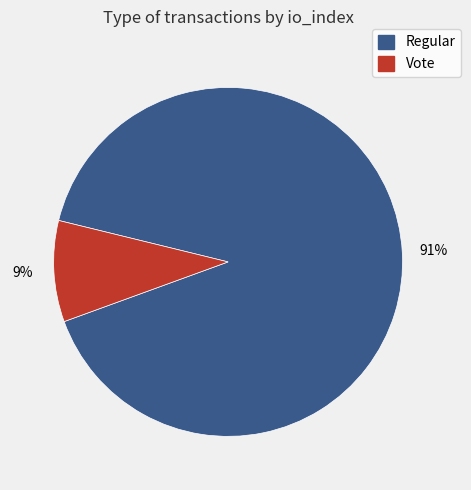

To the nearest percent, what is the average slice percentage?

50%